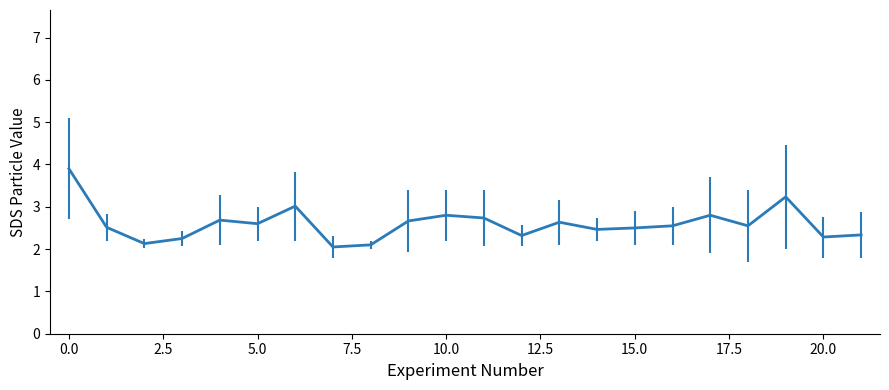

What is the smallest value displayed?

2.0